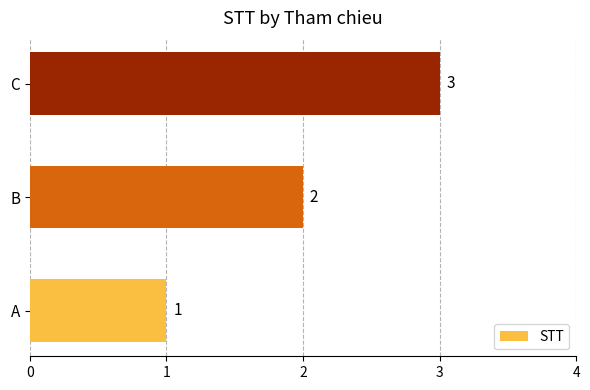

What is the sum of the values at C and A?

4